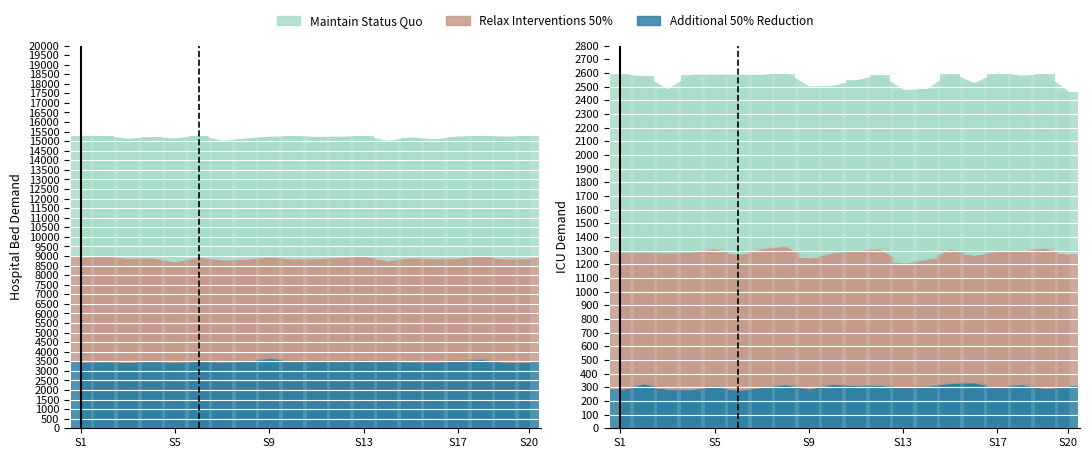

Is the value of Additional 50% Reduction at S20 greater than the value of Relax Interventions 50% at S5?

No